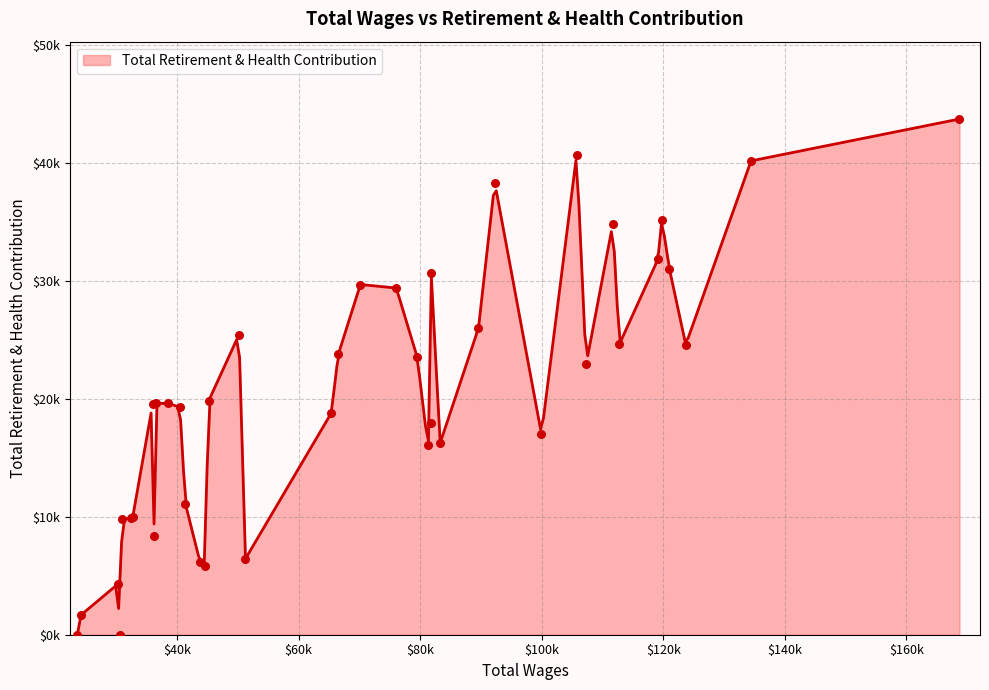

What is the change in value from 1 to 25?

-34311